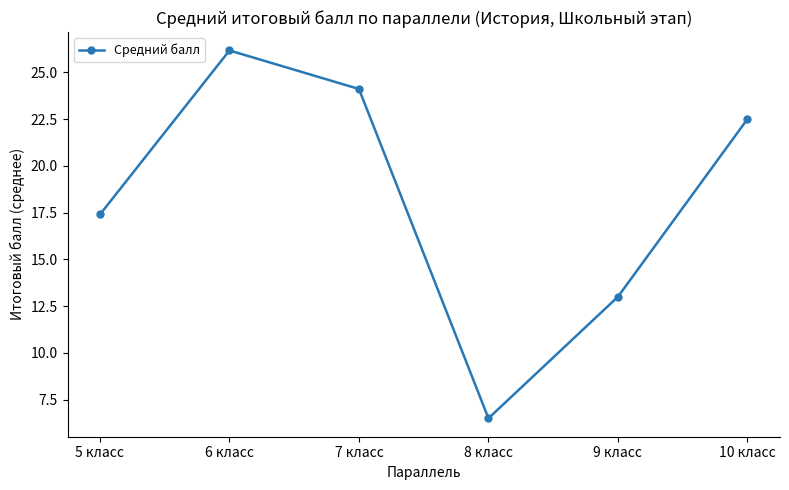

Rank the categories by value from highest to lowest.

6 класс, 7 класс, 10 класс, 5 класс, 9 класс, 8 класс